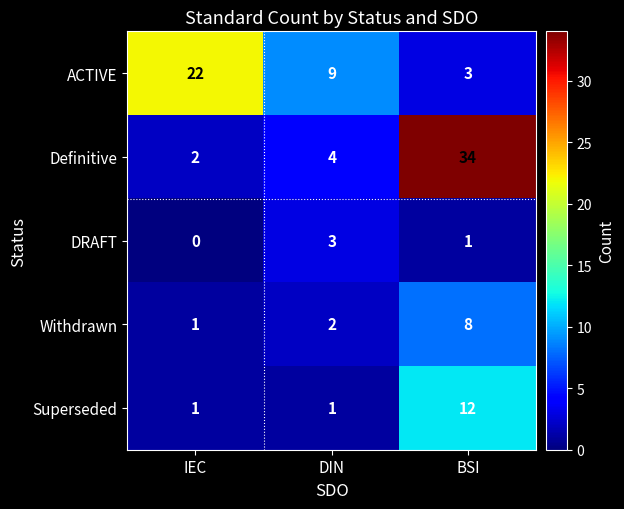

What value does the Superseded series have at BSI, to the nearest 5?

10